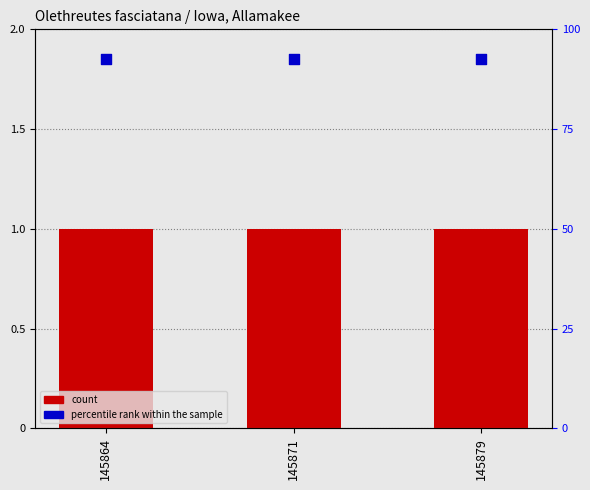

At which category is the sum across all series the highest?

145864